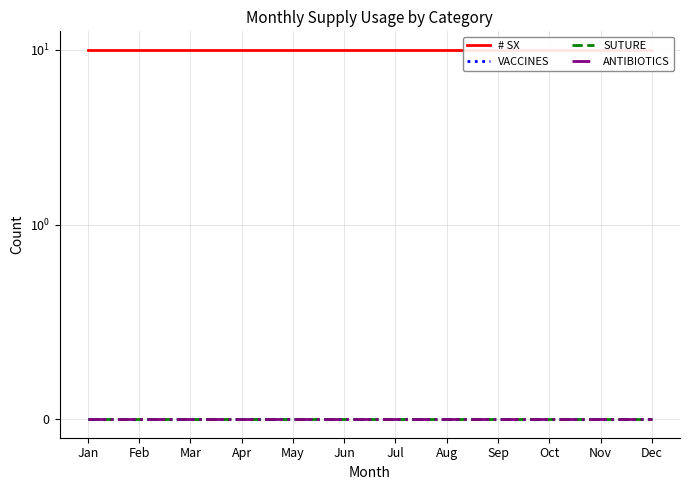

At how many categories does at least one series exceed 8?

12